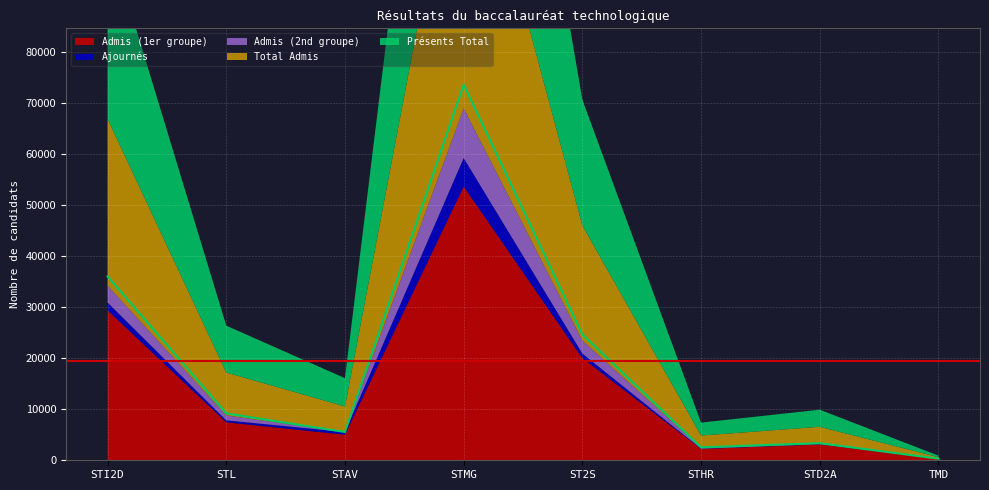

How many data points in Admis (2nd groupe) are less than 964?

4